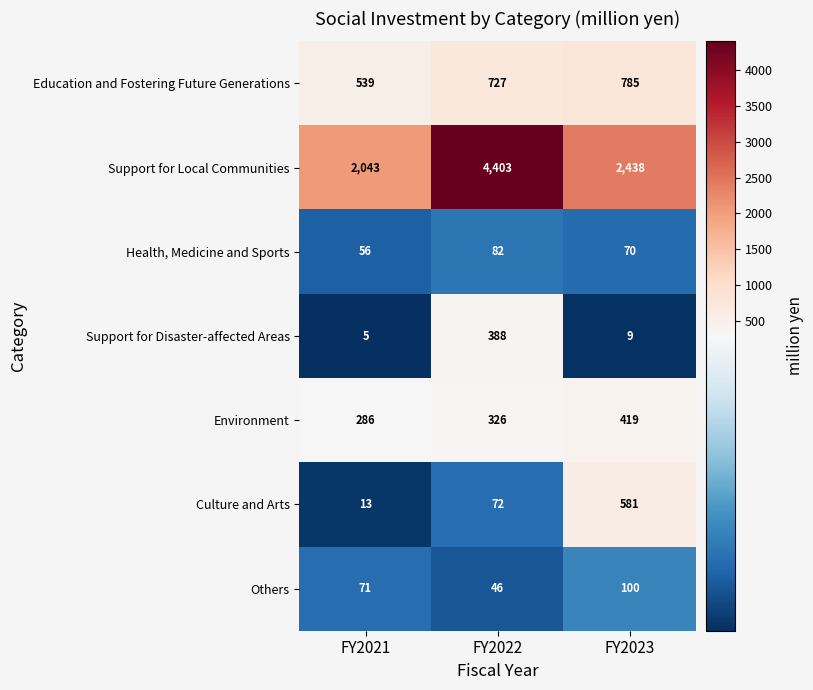

What is the total value across all series at FY2021?

3013